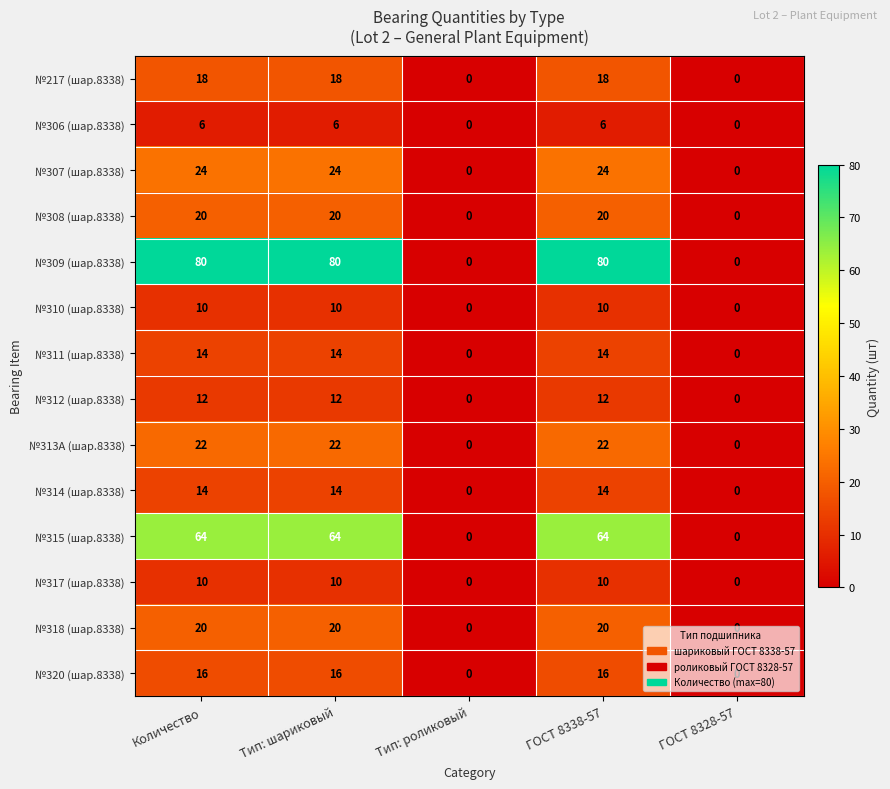

Is it true that №311 (шар.8338) equals 0 at ГОСТ 8328-57?

True